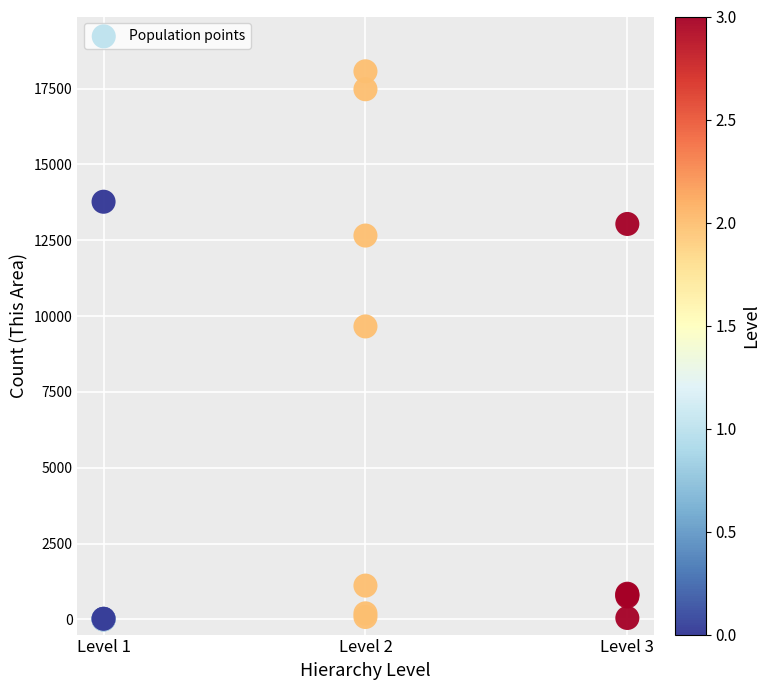

What Y value in the scatter plot is closest to 9035?

9660